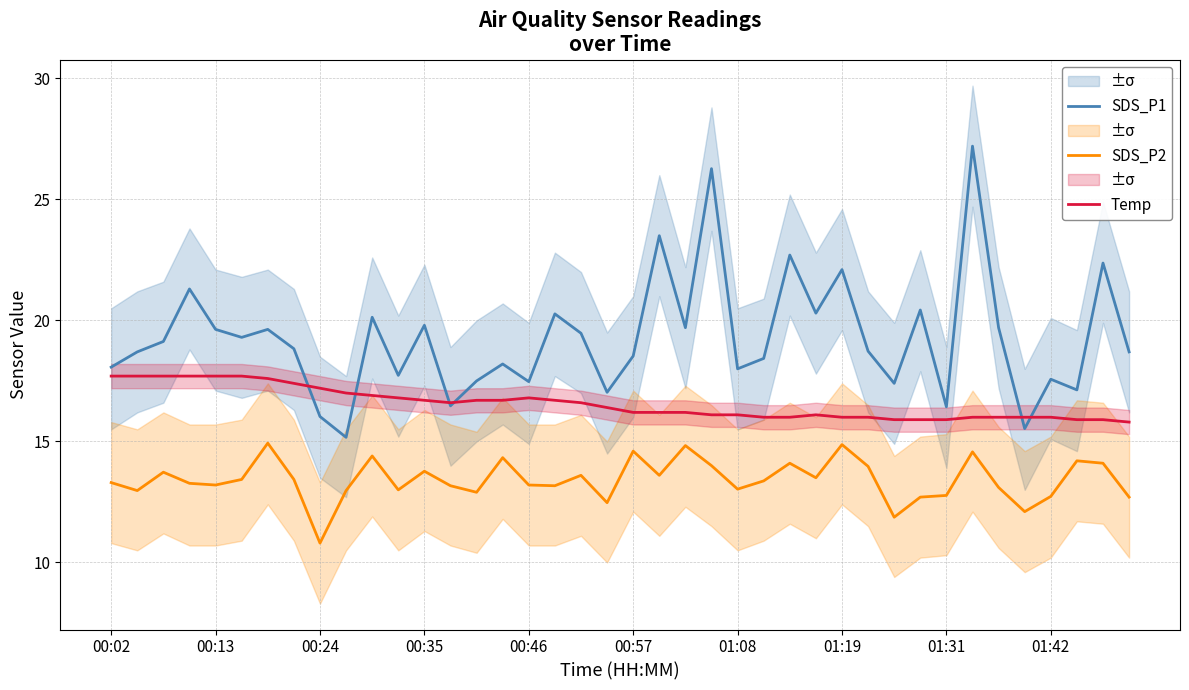

What position from the left is 25?

26